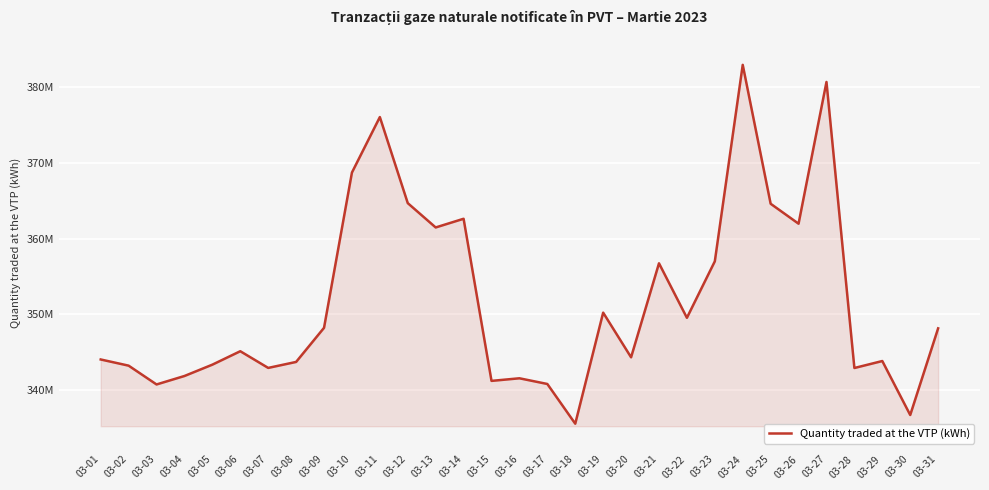

Rank the categories by value from lowest to highest.

03-18, 03-30, 03-03, 03-17, 03-15, 03-16, 03-04, 03-28, 03-07, 03-02, 03-05, 03-08, 03-29, 03-01, 03-20, 03-06, 03-31, 03-09, 03-22, 03-19, 03-21, 03-23, 03-13, 03-26, 03-14, 03-25, 03-12, 03-10, 03-11, 03-27, 03-24